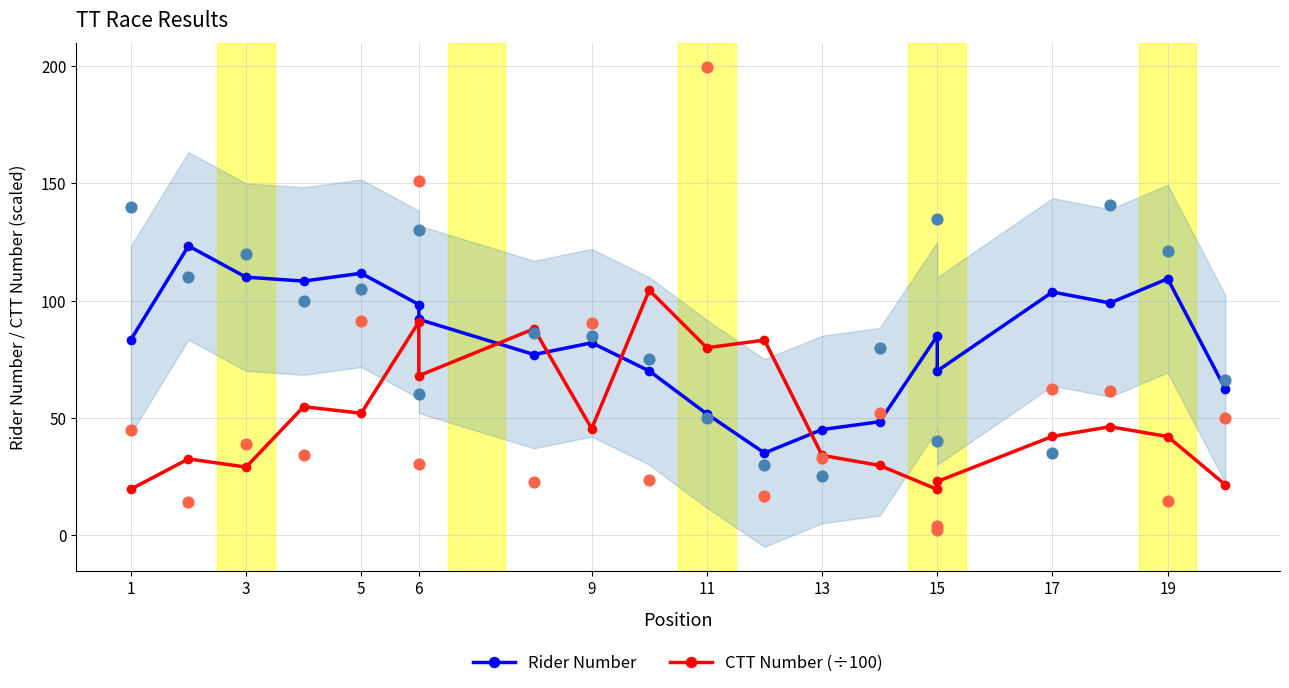

Which series has the largest Y range (max minus min)?

Rider Number